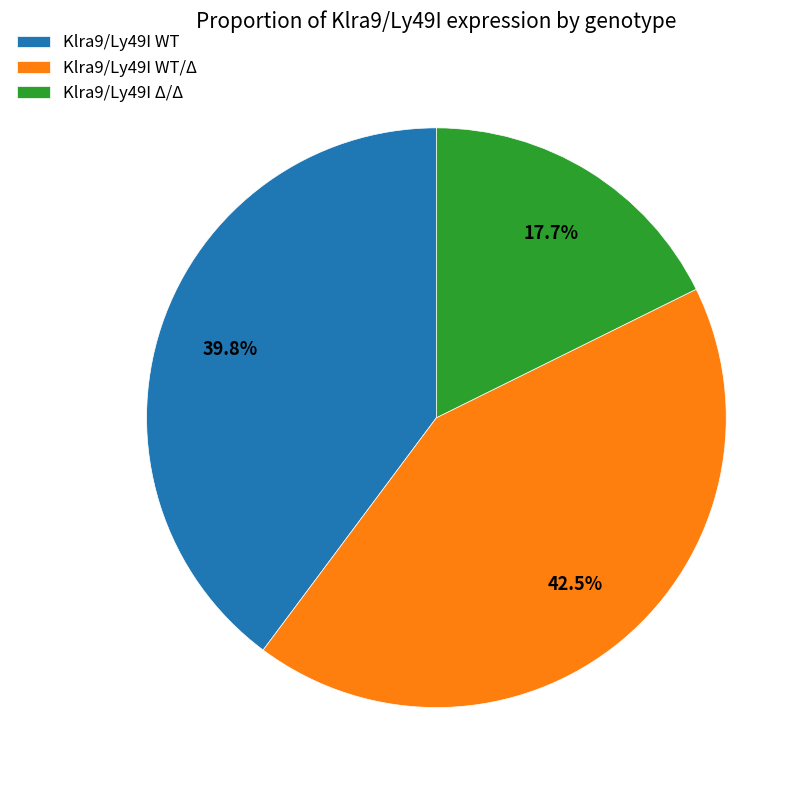

To the nearest percent, what is the difference between the largest and smallest slice percentages?

25%